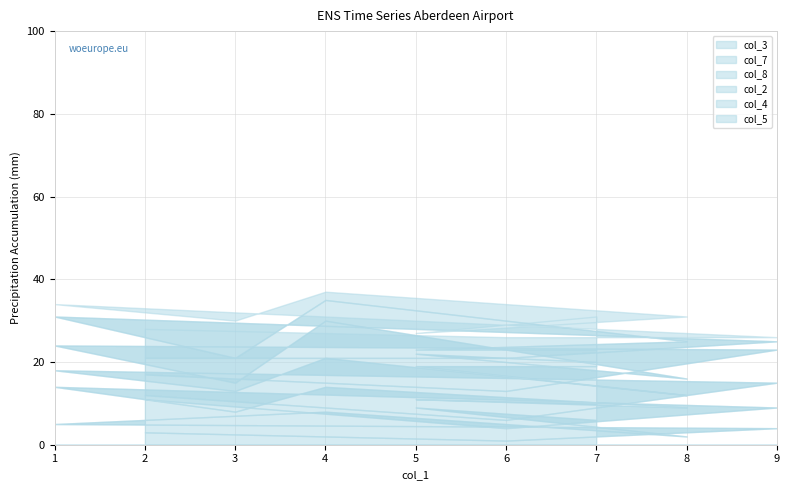

The value of col_7 at 9 is 2. True or false?

False